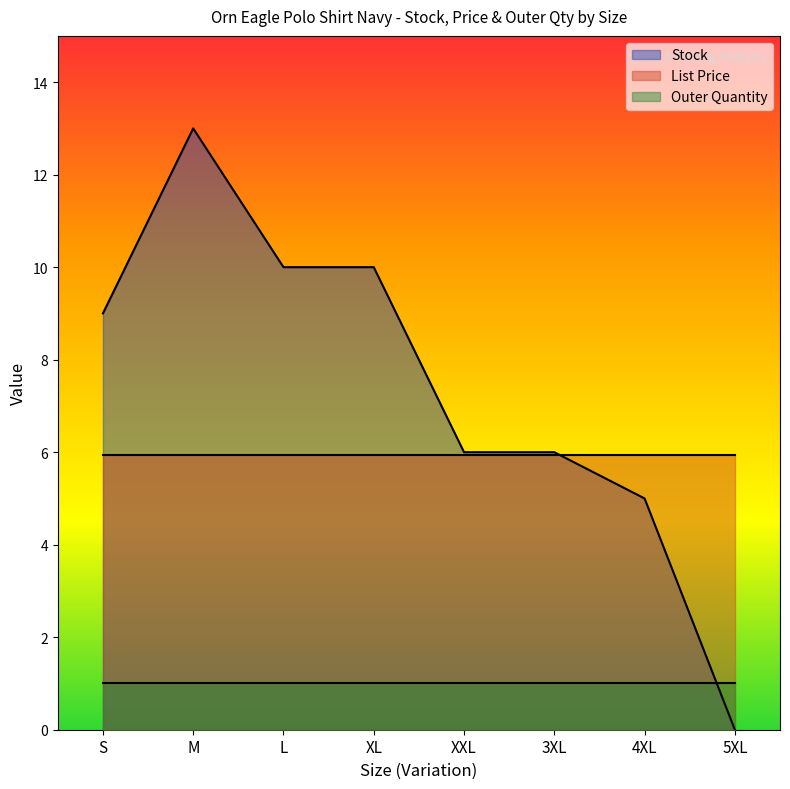

True or false: List Price has more than 1 interior local peaks.

False